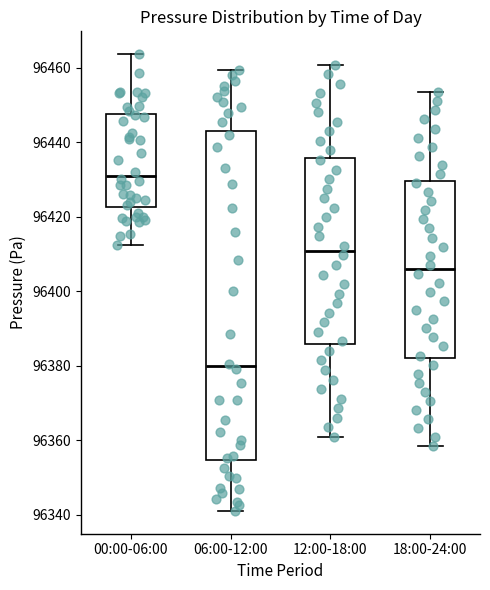

Reading left to right, transcribe this box plot: for each box, give where its median line is, the range the box spans, and where its two whiskers end, as read against the y-axis. The values are not printed on the chart, so give them approximately, as read against the axis.

00:00-06:00: median 96430, box 96422 to 96448, whiskers 96412 to 96464
06:00-12:00: median 96380, box 96354 to 96442, whiskers 96342 to 96460
12:00-18:00: median 96410, box 96386 to 96436, whiskers 96360 to 96460
18:00-24:00: median 96406, box 96382 to 96430, whiskers 96358 to 96454